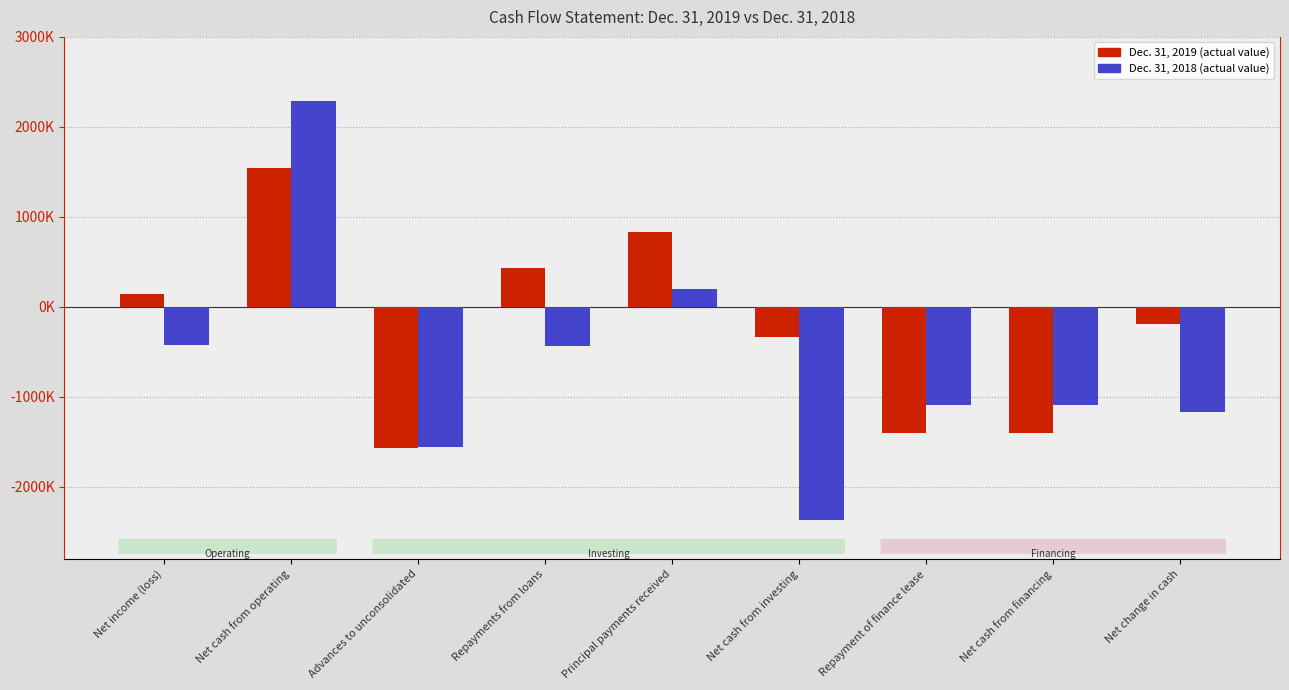

True or false: Dec. 31, 2019 has a value of 329355 at Principal payments received.

False